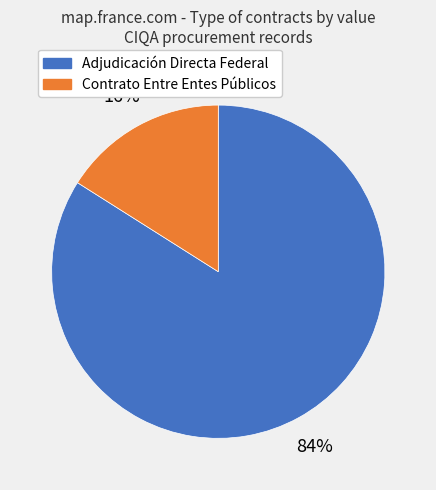

Is there any slice that represents more than half of the pie?

Yes